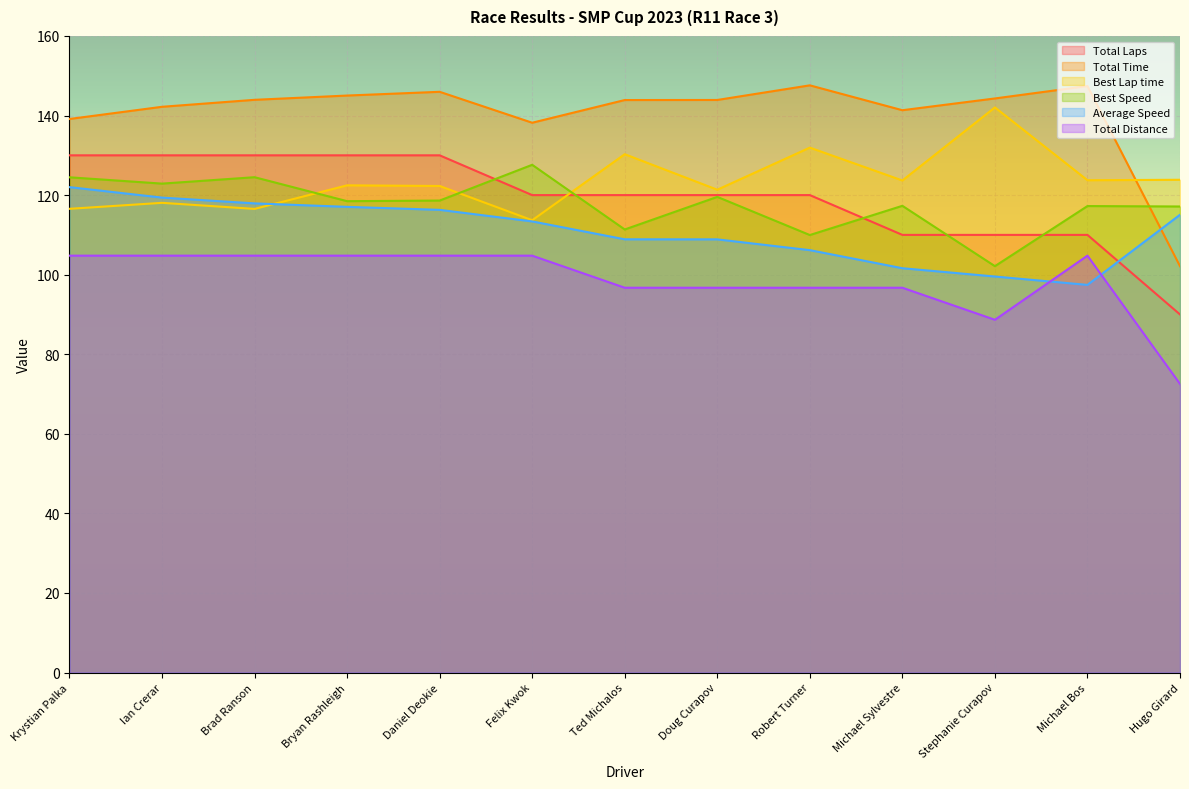

What is the difference between the Best Speed values at Brad Ranson and Ian Crerar?

1.6